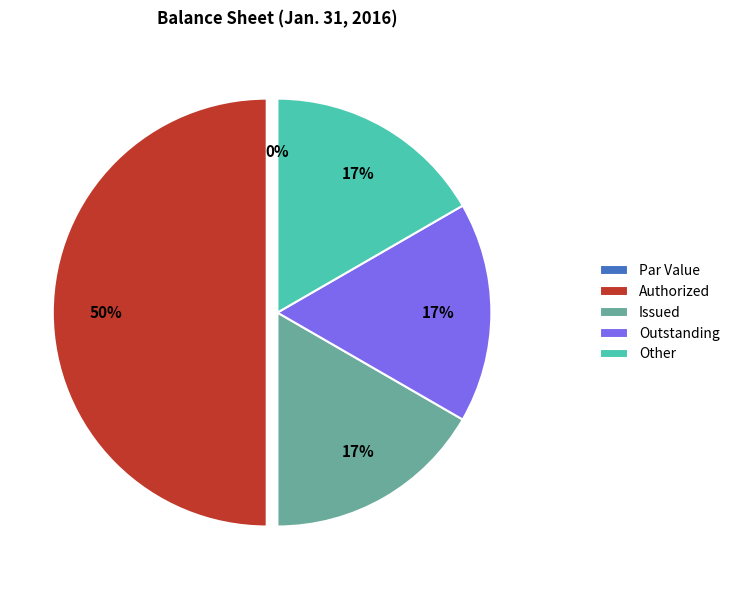

Do Common stock, shares authorized and Common stock, shares issued together represent more than half of the pie?

Yes